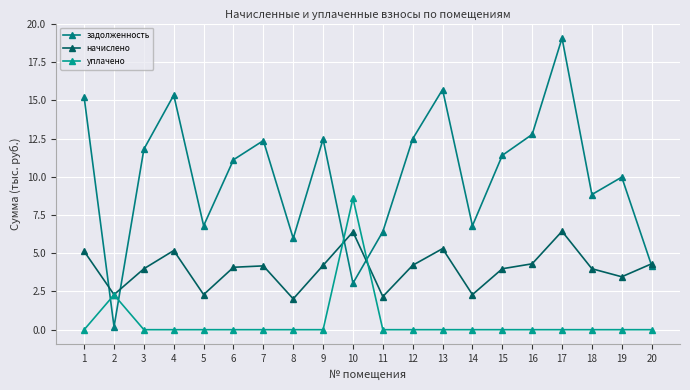

At 9, list the series in order from smallest to largest.

уплачено, начислено, задолженность